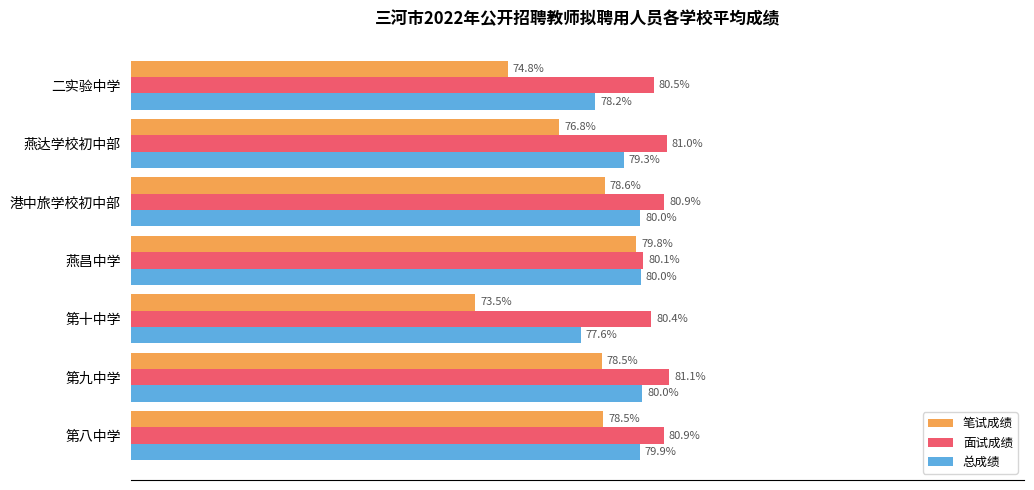

Which series has the largest range (max minus min)?

笔试成绩